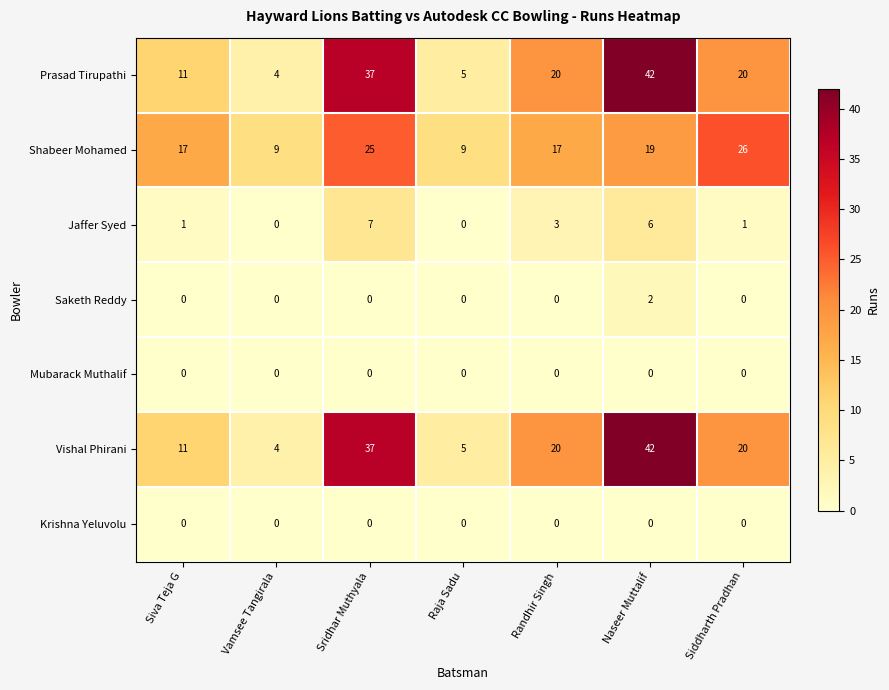

Which category has the highest value across all series?

Naseer Muttalif